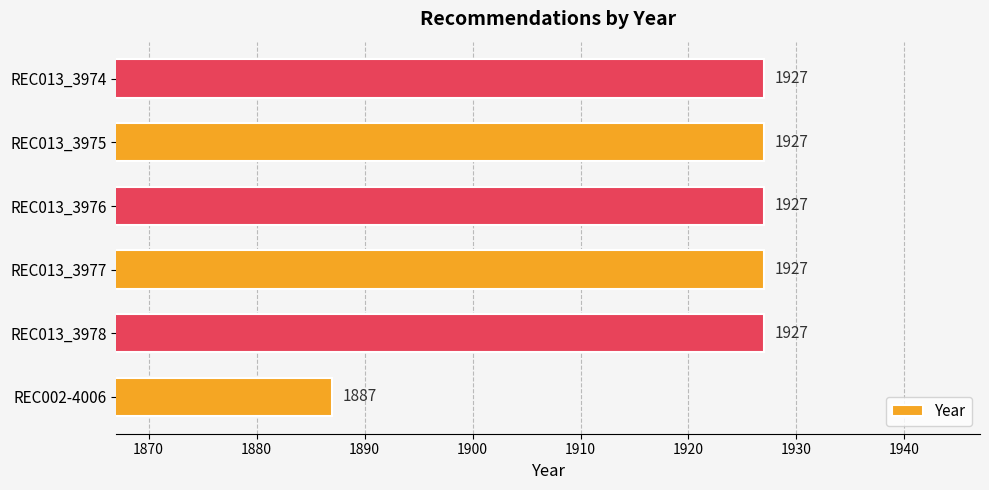

Reading bottom to top, what are all the values shown in this chart?

1887	1927	1927	1927	1927	1927